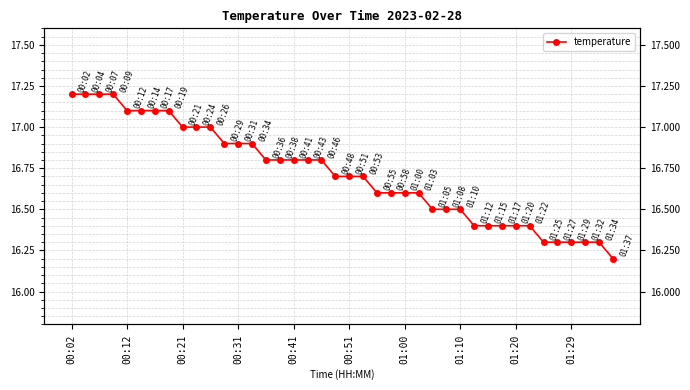

What is the greatest value displayed?

17.2